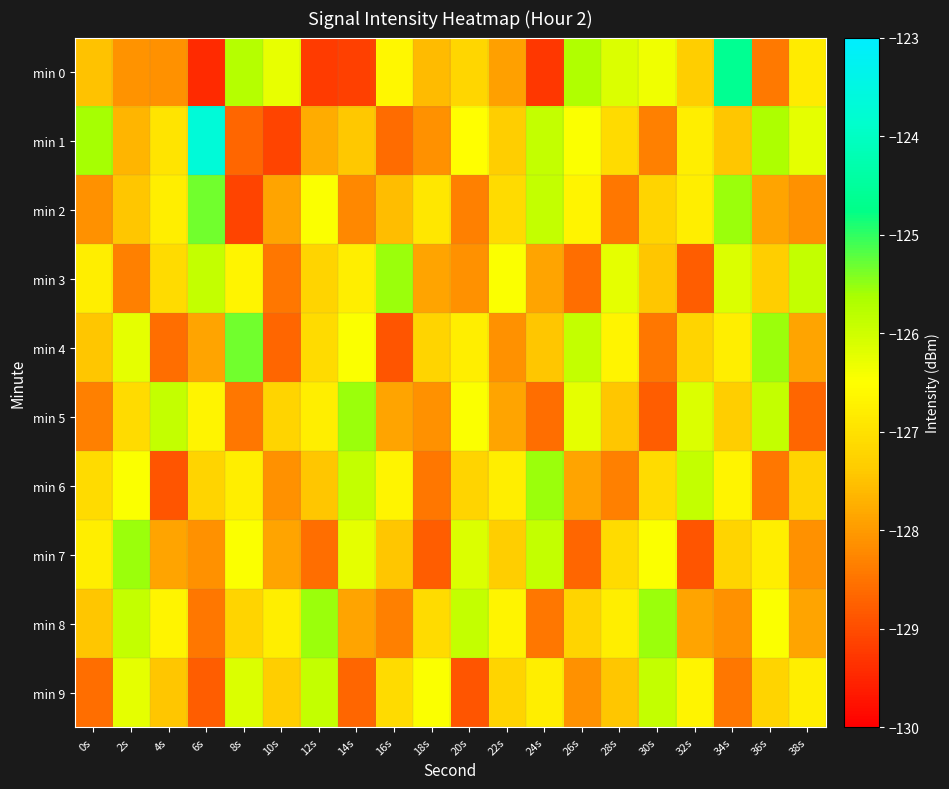

Reading left to right, list all the values displayed in this chart.

min 0: 0s=-127.5	2s=-128.1	4s=-128.1	6s=-129.4	8s=-125.7	10s=-126.3	12s=-129.2	14s=-129.2	16s=-126.6	18s=-127.6	20s=-127.2	22s=-127.9	24s=-129.3	26s=-125.7	28s=-126.1	30s=-126.3	32s=-127.3	34s=-124.6	36s=-128.4	38s=-126.8
min 1: 0s=-125.6	2s=-127.7	4s=-127.0	6s=-123.7	8s=-128.7	10s=-129.1	12s=-127.8	14s=-127.4	16s=-128.6	18s=-128.1	20s=-126.5	22s=-127.3	24s=-125.9	26s=-126.5	28s=-127.1	30s=-128.3	32s=-126.8	34s=-127.5	36s=-125.7	38s=-126.2
min 2: 0s=-128.1	2s=-127.5	4s=-126.8	6s=-125.3	8s=-129.1	10s=-127.9	12s=-126.5	14s=-128.2	16s=-127.6	18s=-126.9	20s=-128.3	22s=-127.1	24s=-125.9	26s=-126.7	28s=-128.4	30s=-127.2	32s=-126.8	34s=-125.6	36s=-127.9	38s=-128.1
min 3: 0s=-126.8	2s=-128.3	4s=-127.1	6s=-125.9	8s=-126.7	10s=-128.4	12s=-127.2	14s=-126.8	16s=-125.6	18s=-127.9	20s=-128.1	22s=-126.5	24s=-127.9	26s=-128.6	28s=-126.2	30s=-127.5	32s=-128.8	34s=-126.1	36s=-127.3	38s=-125.9
min 4: 0s=-127.5	2s=-126.2	4s=-128.6	6s=-127.9	8s=-125.3	10s=-128.7	12s=-127.1	14s=-126.5	16s=-128.9	18s=-127.2	20s=-126.8	22s=-128.1	24s=-127.5	26s=-125.9	28s=-126.7	30s=-128.4	32s=-127.2	34s=-126.8	36s=-125.6	38s=-127.9
min 5: 0s=-128.3	2s=-127.1	4s=-125.9	6s=-126.7	8s=-128.4	10s=-127.2	12s=-126.8	14s=-125.6	16s=-127.9	18s=-128.1	20s=-126.5	22s=-127.9	24s=-128.6	26s=-126.2	28s=-127.5	30s=-128.8	32s=-126.1	34s=-127.3	36s=-125.9	38s=-128.7
min 6: 0s=-127.1	2s=-126.5	4s=-128.9	6s=-127.2	8s=-126.8	10s=-128.1	12s=-127.5	14s=-125.9	16s=-126.7	18s=-128.4	20s=-127.2	22s=-126.8	24s=-125.6	26s=-127.9	28s=-128.3	30s=-127.1	32s=-125.9	34s=-126.7	36s=-128.4	38s=-127.2
min 7: 0s=-126.8	2s=-125.6	4s=-127.9	6s=-128.1	8s=-126.5	10s=-127.9	12s=-128.6	14s=-126.2	16s=-127.5	18s=-128.8	20s=-126.1	22s=-127.3	24s=-125.9	26s=-128.7	28s=-127.1	30s=-126.5	32s=-128.9	34s=-127.2	36s=-126.8	38s=-128.1
min 8: 0s=-127.5	2s=-125.9	4s=-126.7	6s=-128.4	8s=-127.2	10s=-126.8	12s=-125.6	14s=-127.9	16s=-128.3	18s=-127.1	20s=-125.9	22s=-126.7	24s=-128.4	26s=-127.2	28s=-126.8	30s=-125.6	32s=-127.9	34s=-128.1	36s=-126.5	38s=-127.9
min 9: 0s=-128.6	2s=-126.2	4s=-127.5	6s=-128.8	8s=-126.1	10s=-127.3	12s=-125.9	14s=-128.7	16s=-127.1	18s=-126.5	20s=-128.9	22s=-127.2	24s=-126.8	26s=-128.1	28s=-127.5	30s=-125.9	32s=-126.7	34s=-128.4	36s=-127.2	38s=-126.8